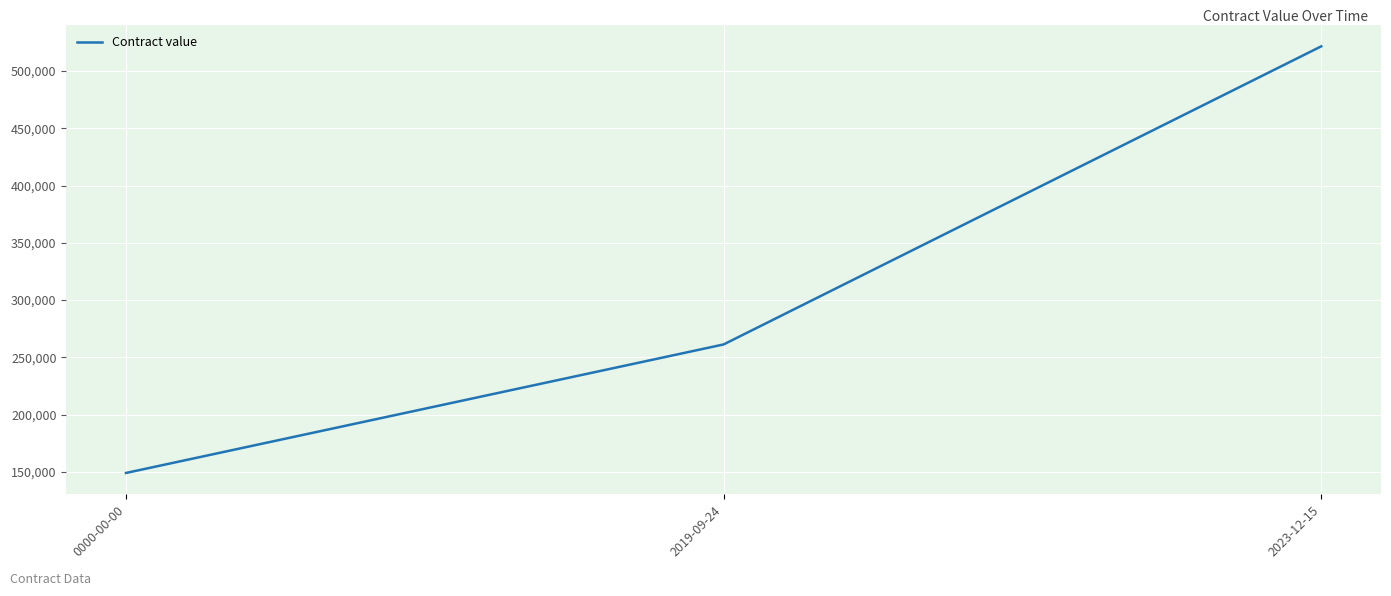

Which has a higher value, 2019-09-24 or 2023-12-15?

2023-12-15